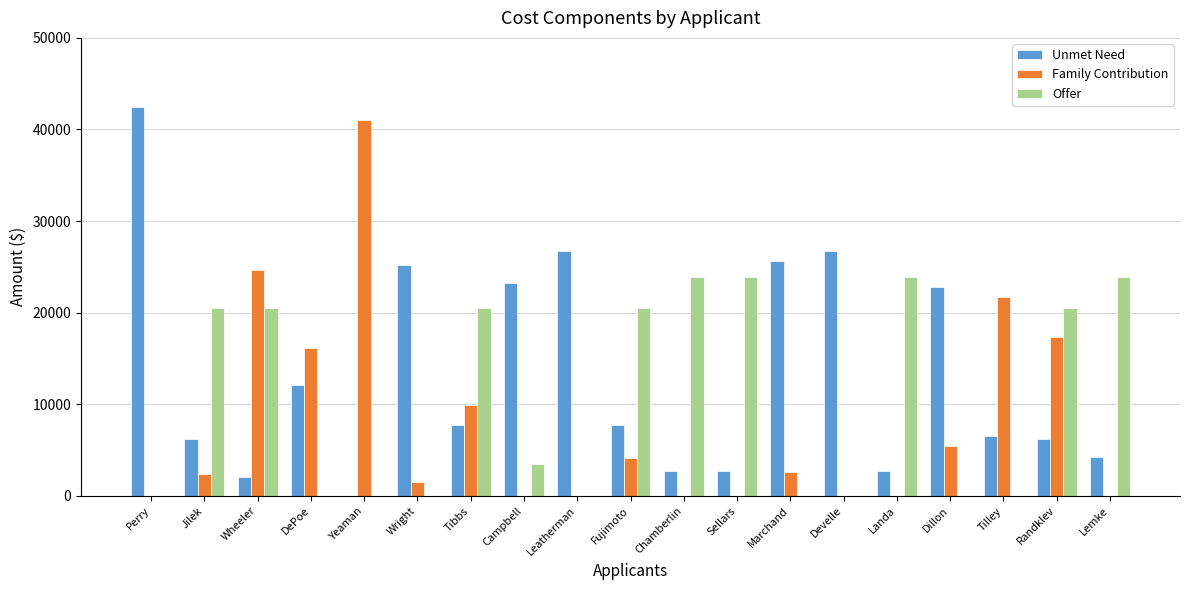

Which series has the largest range (max minus min)?

Unmet Need